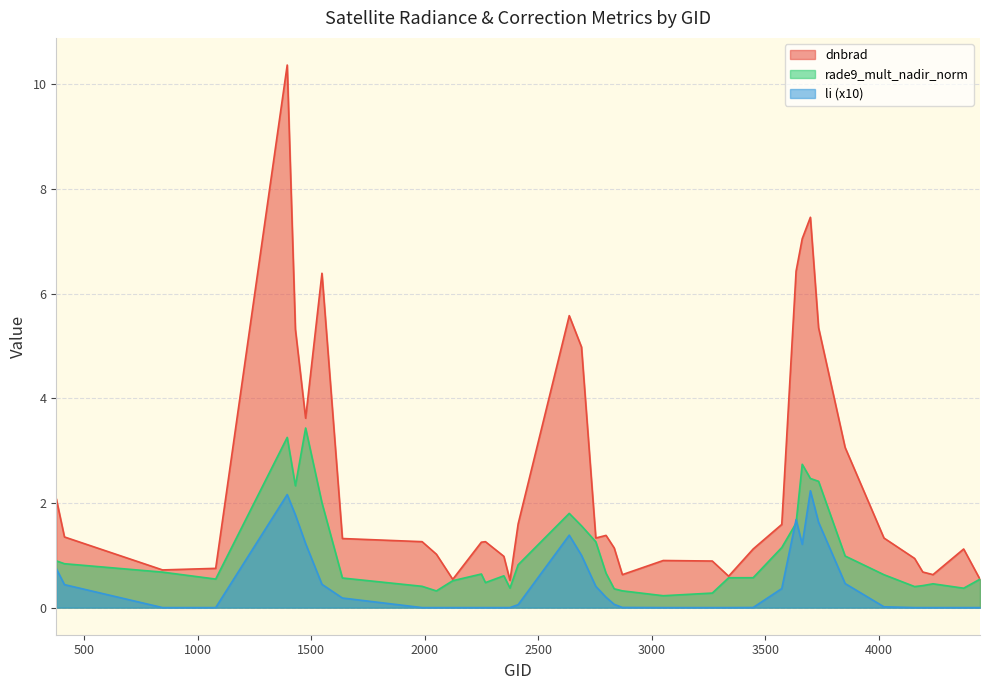

The dnbrad series shows 0.4 at 4157. True or false?

False